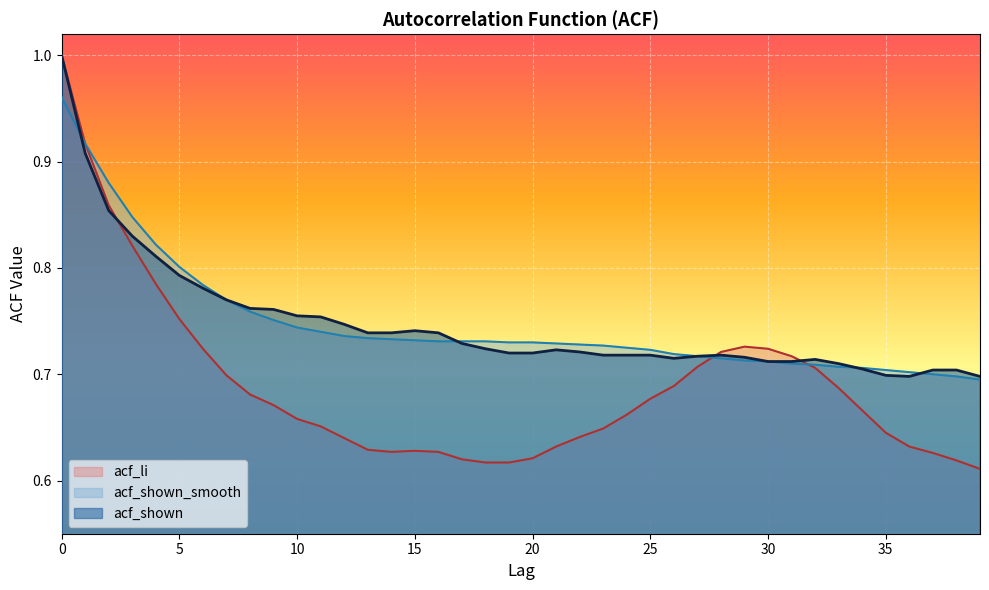

Reading right to left, what are all the values shown in this chart?

acf_li: 39=0.6	38=0.6	37=0.6	36=0.6	35=0.6	34=0.7	33=0.7	32=0.7	31=0.7	30=0.7	29=0.7	28=0.7	27=0.7	26=0.7	25=0.7	24=0.7	23=0.6	22=0.6	21=0.6	20=0.6	19=0.6	18=0.6	17=0.6	16=0.6	15=0.6	14=0.6	13=0.6	12=0.6	11=0.7	10=0.7	9=0.7	8=0.7	7=0.7	6=0.7	5=0.8	4=0.8	3=0.8	2=0.9	1=0.9	0=1.0
acf_shown_smooth: 39=0.7	38=0.7	37=0.7	36=0.7	35=0.7	34=0.7	33=0.7	32=0.7	31=0.7	30=0.7	29=0.7	28=0.7	27=0.7	26=0.7	25=0.7	24=0.7	23=0.7	22=0.7	21=0.7	20=0.7	19=0.7	18=0.7	17=0.7	16=0.7	15=0.7	14=0.7	13=0.7	12=0.7	11=0.7	10=0.7	9=0.8	8=0.8	7=0.8	6=0.8	5=0.8	4=0.8	3=0.8	2=0.9	1=0.9	0=1.0
acf_shown: 39=0.7	38=0.7	37=0.7	36=0.7	35=0.7	34=0.7	33=0.7	32=0.7	31=0.7	30=0.7	29=0.7	28=0.7	27=0.7	26=0.7	25=0.7	24=0.7	23=0.7	22=0.7	21=0.7	20=0.7	19=0.7	18=0.7	17=0.7	16=0.7	15=0.7	14=0.7	13=0.7	12=0.7	11=0.8	10=0.8	9=0.8	8=0.8	7=0.8	6=0.8	5=0.8	4=0.8	3=0.8	2=0.9	1=0.9	0=1.0